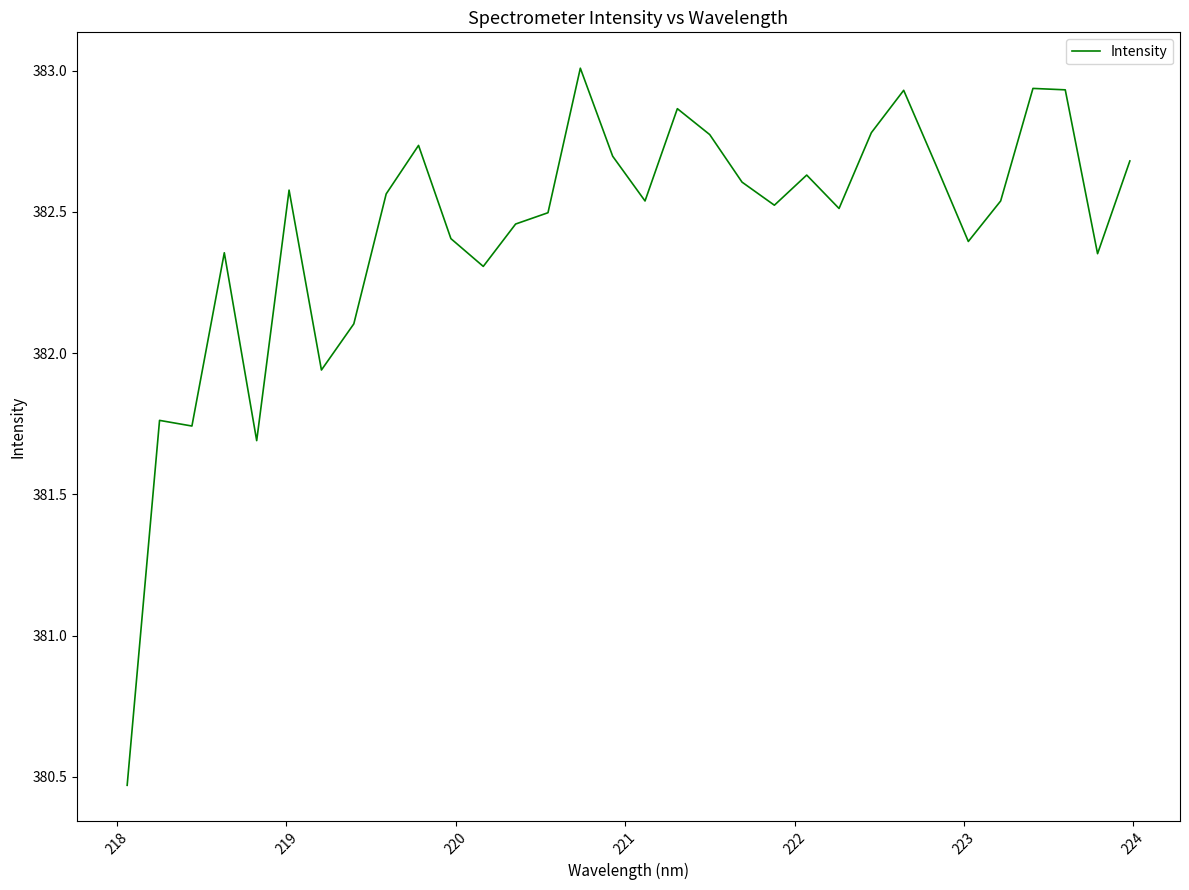

What is the greatest value displayed?

383.0